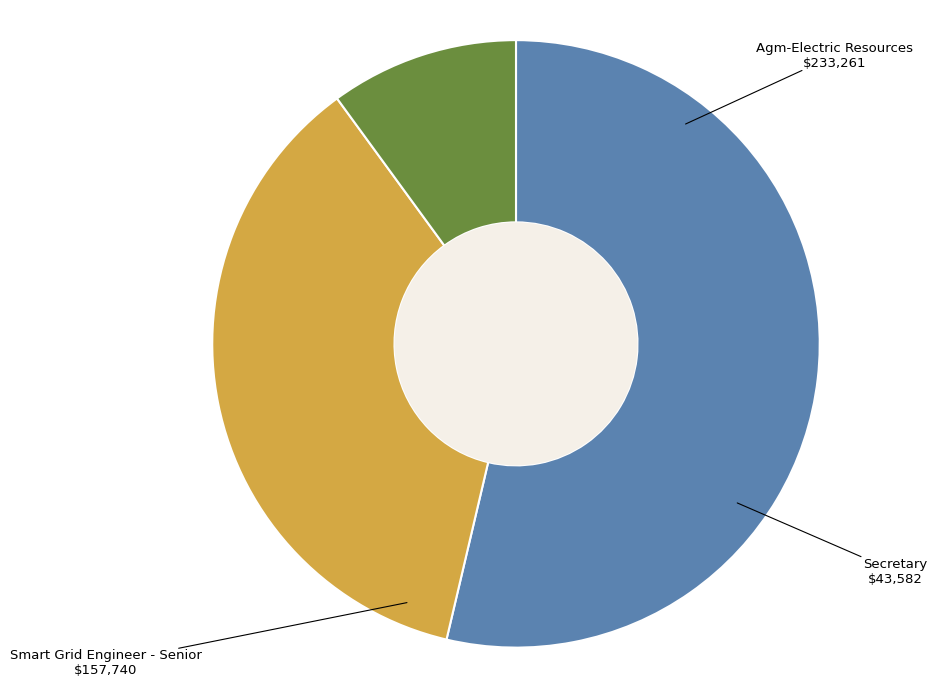

Combined, do Secretary and Agm-Electric Resources account for over 50%?

Yes